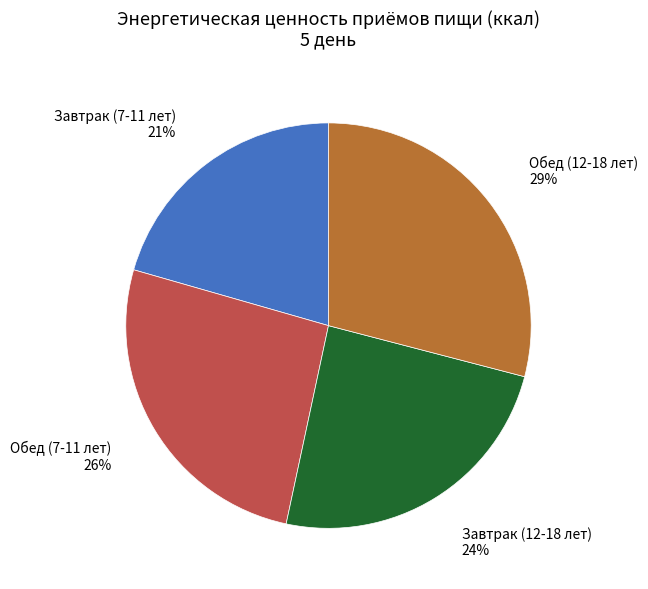

Is it true that Обед (12-18 лет) is 15% of the pie?

False